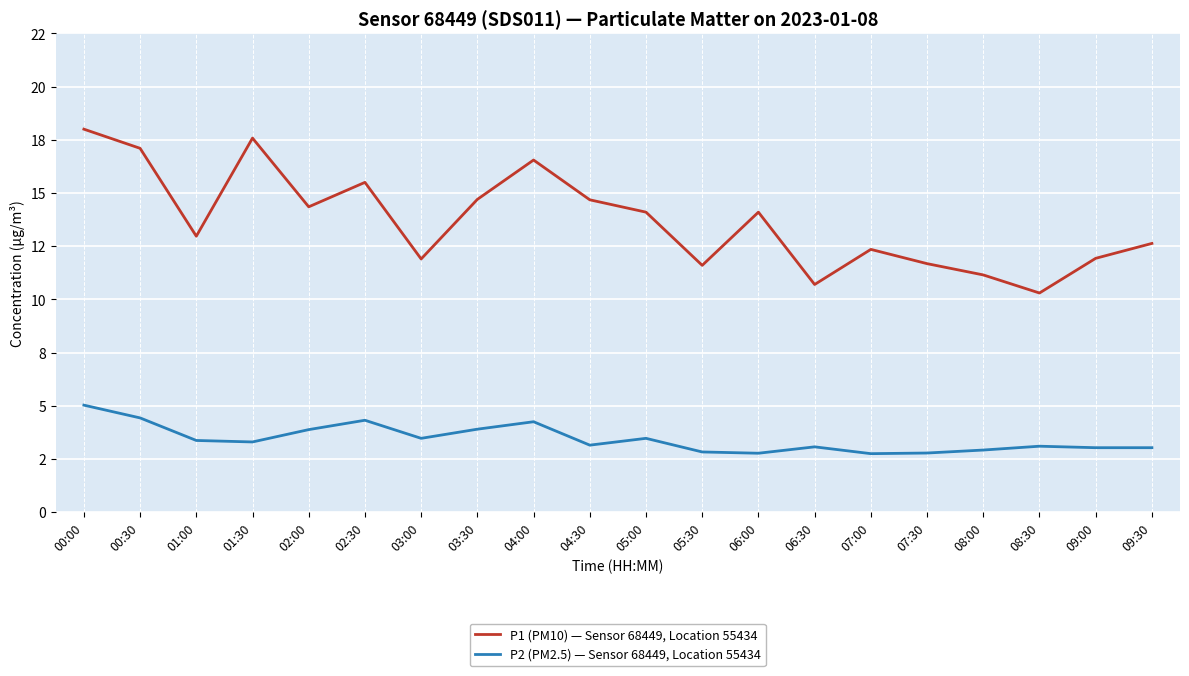

What is the difference between the P2 (PM2.5) — Sensor 68449, Location 55434 values at 05:30 and 02:00?

1.0